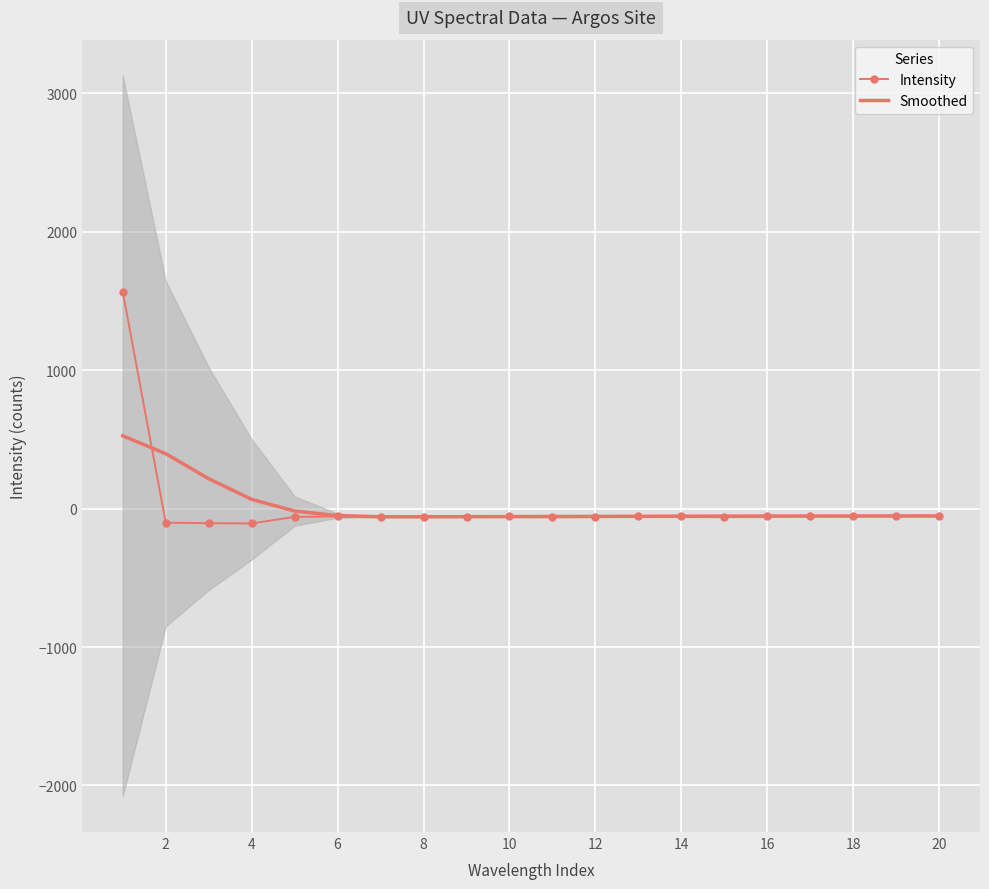

What is the average value of the Intensity series?

18.1